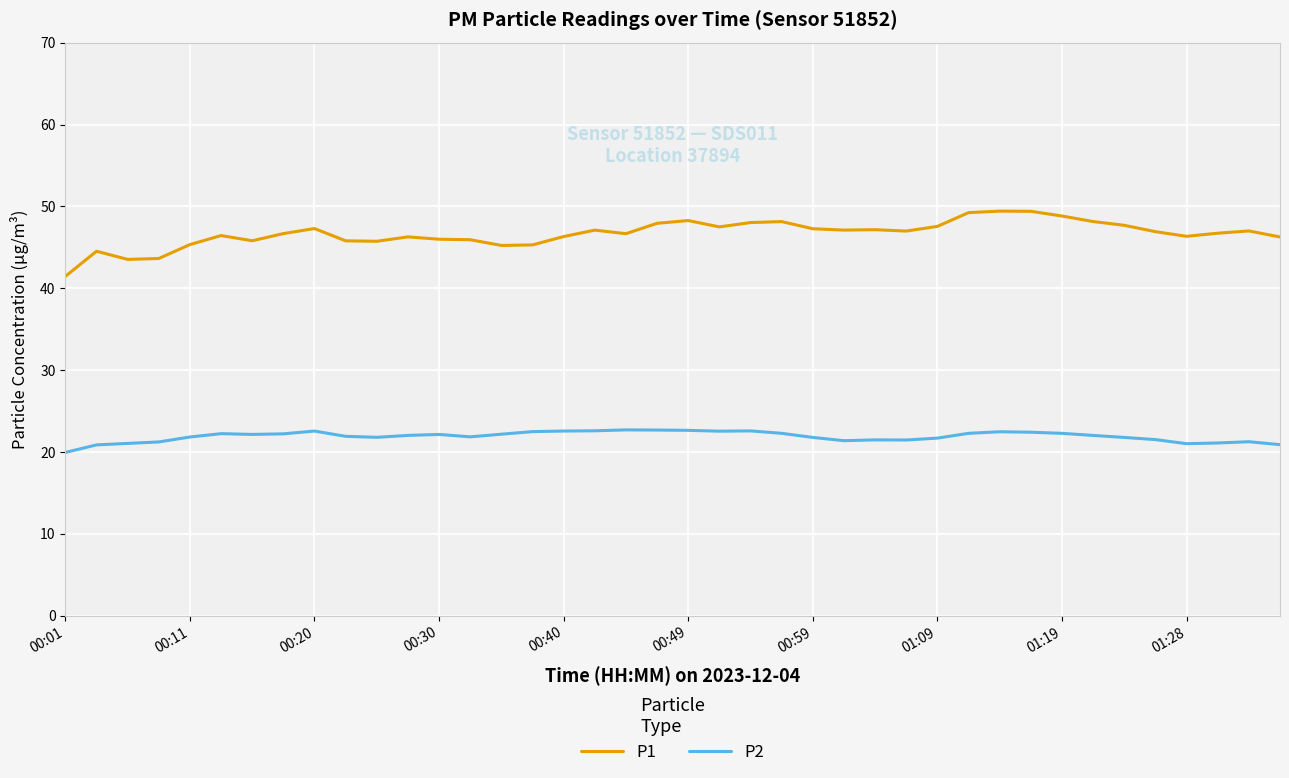

Which series has the widest spread of values?

P1